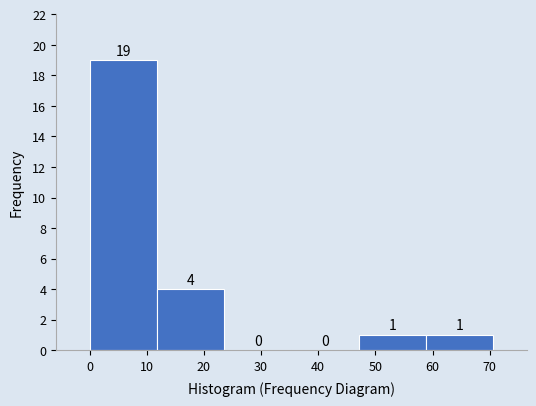

How tall is the bar that spans 12 to 24 on the x-axis? The bar edges are not printed on the chart, so give them approximately, as read against the axis.

4